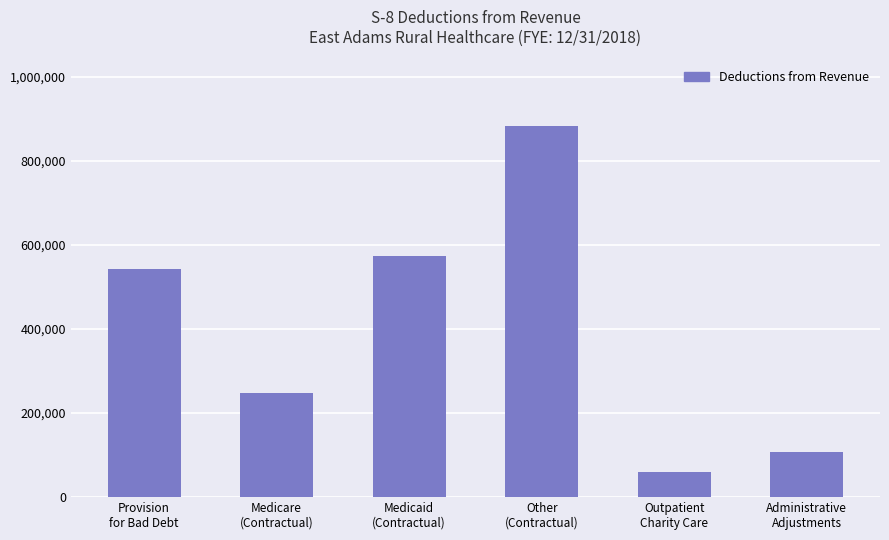

Rank the categories by value from highest to lowest.

Other
(Contractual), Medicaid
(Contractual), Provision
for Bad Debt, Medicare
(Contractual), Administrative
Adjustments, Outpatient
Charity Care